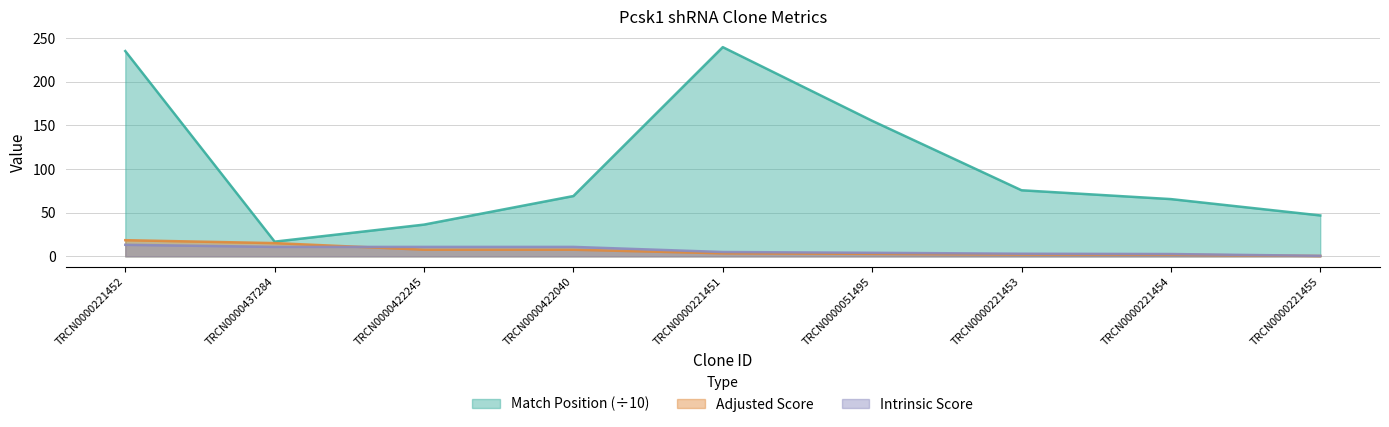

Between TRCN0000221451 and TRCN0000051495, which is larger?

TRCN0000221451